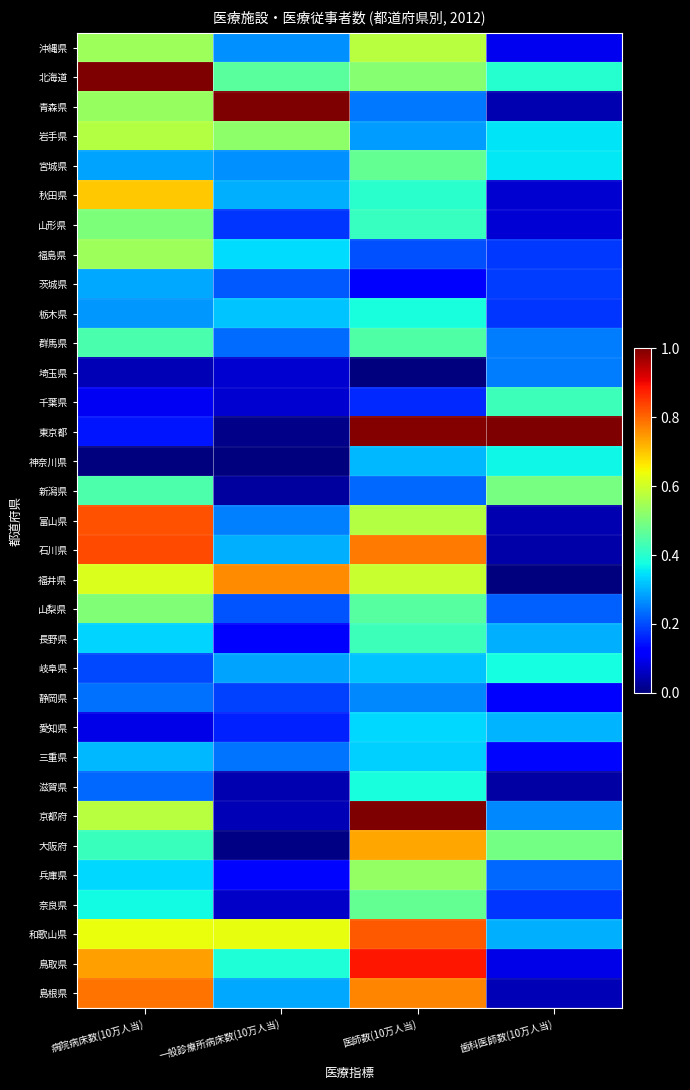

At which category does the chart reach its peak across all series?

病院病床数(10万人当)